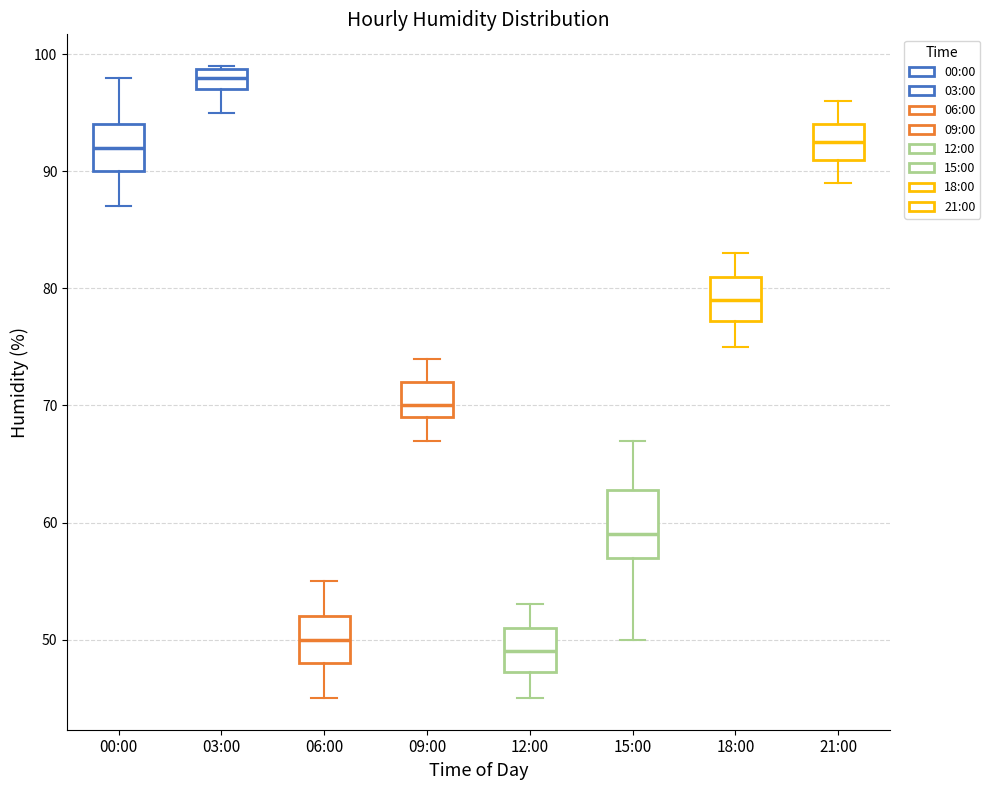

Which box's median line is the highest?

03:00